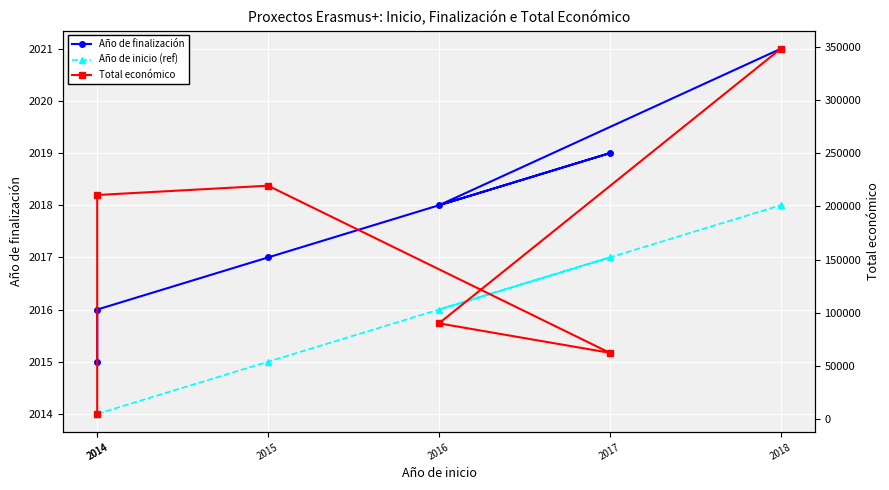

Which label corresponds to the largest value in the chart?

2018